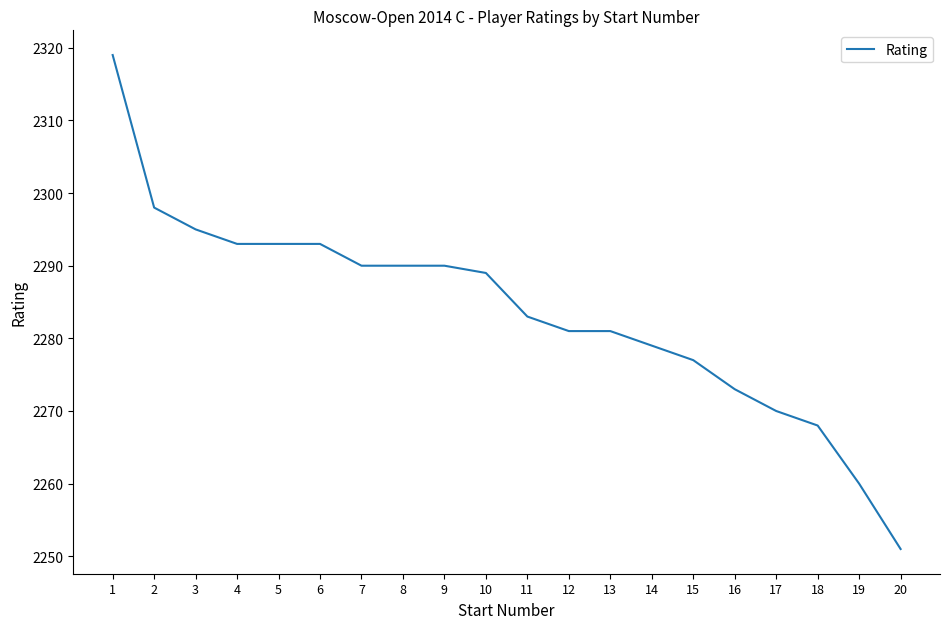

Which category has the highest value across all series?

1